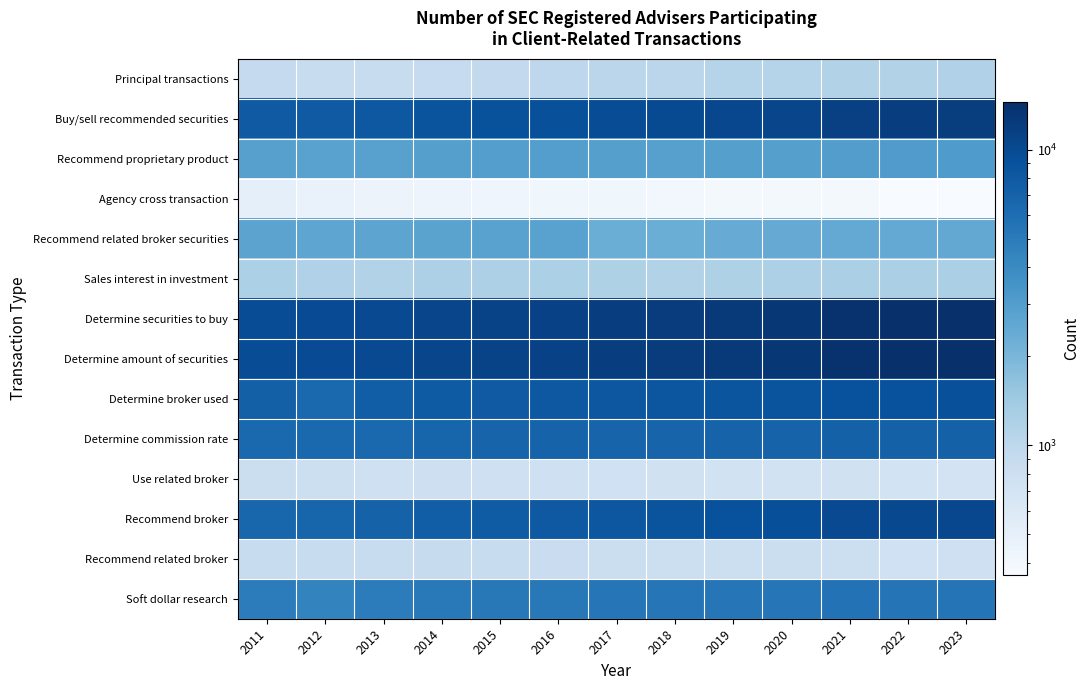

Reading left to right, what are all the values shown in this chart?

Principal transactions: 2011=919	2012=874	2013=874	2014=900	2015=949	2016=997	2017=1033	2018=1032	2019=1093	2020=1116	2021=1159	2022=1146	2023=1172
Buy/sell recommended securities: 2011=7946	2012=7962	2013=8228	2014=8654	2015=8955	2016=9216	2017=9544	2018=9921	2019=10342	2020=10698	2021=11454	2022=11686	2023=11902
Recommend proprietary product: 2011=2877	2012=2795	2013=2811	2014=2909	2015=2955	2016=2966	2017=2925	2018=2870	2019=2898	2020=2919	2021=2993	2022=3079	2023=3124
Agency cross transaction: 2011=511	2012=469	2013=450	2014=434	2015=430	2016=419	2017=417	2018=399	2019=386	2020=392	2021=386	2022=366	2023=363
Recommend related broker securities: 2011=2697	2012=2622	2013=2662	2014=2732	2015=2768	2016=2794	2017=2324	2018=2314	2019=2360	2020=2413	2021=2485	2022=2474	2023=2526
Sales interest in investment: 2011=1224	2012=1176	2013=1154	2014=1206	2015=1209	2016=1231	2017=1194	2018=1159	2019=1199	2020=1211	2021=1236	2022=1243	2023=1240
Determine securities to buy: 2011=9657	2012=9709	2013=10043	2014=10603	2015=10976	2016=11327	2017=11746	2018=12161	2019=12648	2020=13034	2021=13892	2022=14194	2023=14482
Determine amount of securities: 2011=9648	2012=9705	2013=10037	2014=10597	2015=10962	2016=11314	2017=11731	2018=12148	2019=12630	2020=13016	2021=13877	2022=14182	2023=14470
Determine broker used: 2011=7358	2012=6426	2013=7481	2014=7819	2015=7977	2016=8166	2017=8261	2018=8394	2019=8577	2020=8646	2021=9030	2022=9073	2023=9138
Determine commission rate: 2011=6517	2012=6426	2013=6539	2014=6784	2015=6872	2016=6967	2017=6938	2018=6942	2019=7010	2020=7008	2021=7215	2022=7205	2023=7229
Use related broker: 2011=826	2012=808	2013=787	2014=792	2015=779	2016=773	2017=762	2018=746	2019=745	2020=745	2021=748	2022=718	2023=710
Recommend broker: 2011=6744	2012=6819	2013=7088	2014=7479	2015=7775	2016=8059	2017=8370	2018=8708	2019=9114	2020=9387	2021=10020	2022=10155	2023=10330
Recommend related broker: 2011=874	2012=875	2013=880	2014=894	2015=874	2016=847	2017=828	2018=812	2019=809	2020=818	2021=805	2022=763	2023=770
Soft dollar research: 2011=4866	2012=4406	2013=4894	2014=5076	2015=5158	2016=5205	2017=5296	2018=5306	2019=5354	2020=5381	2021=5601	2022=5509	2023=5460